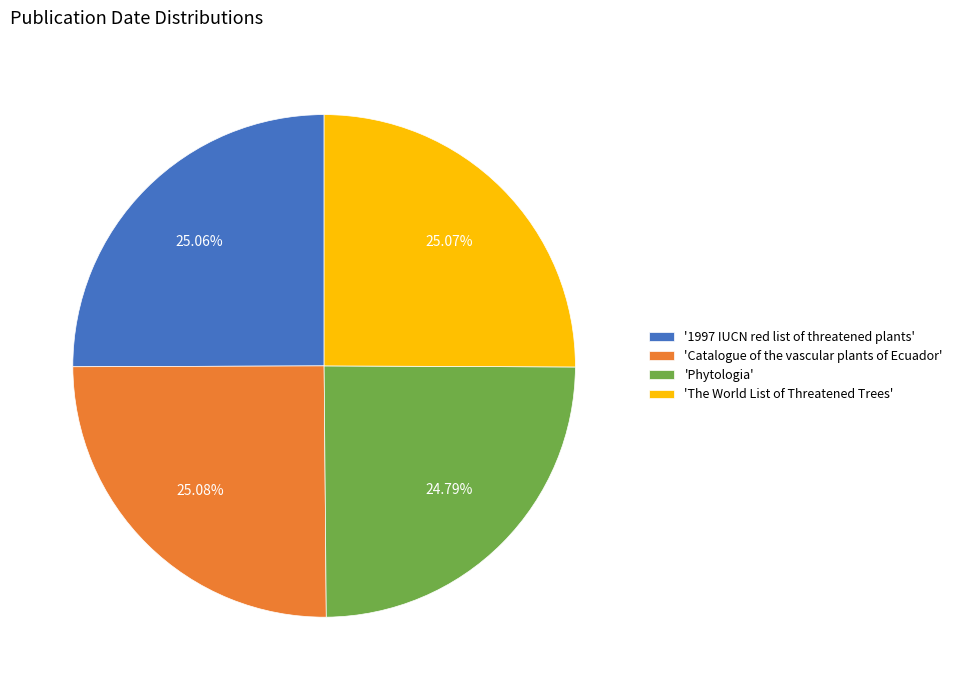

Approximately how many times larger is the value at 'The World List of Threatened Trees' compared to '1997 IUCN red list of threatened plants'?

1.0